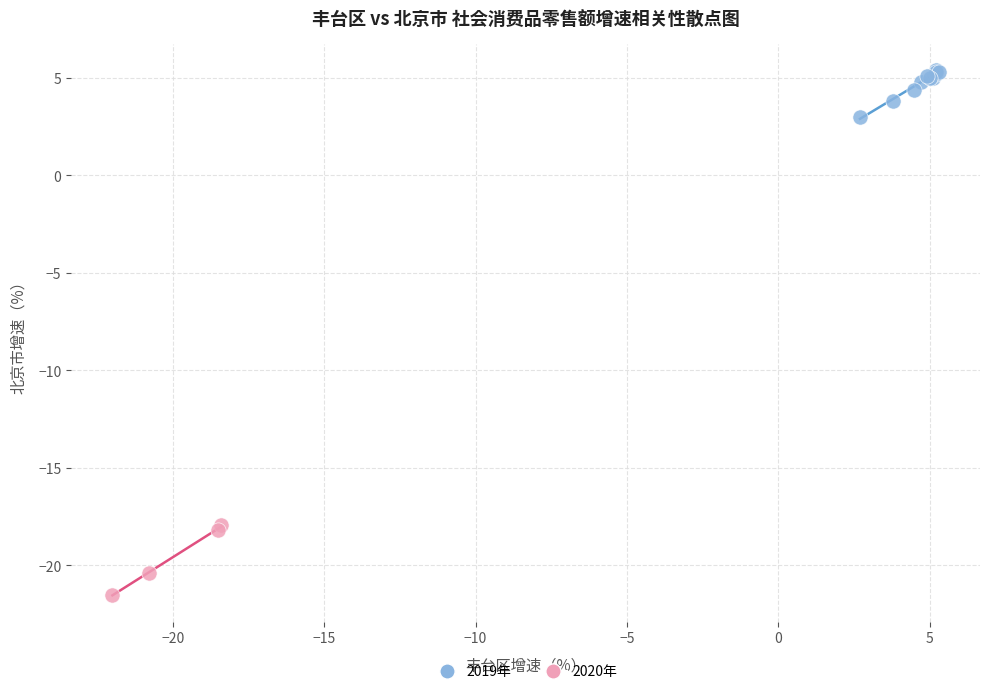

Which series reaches the maximum Y coordinate?

2019年